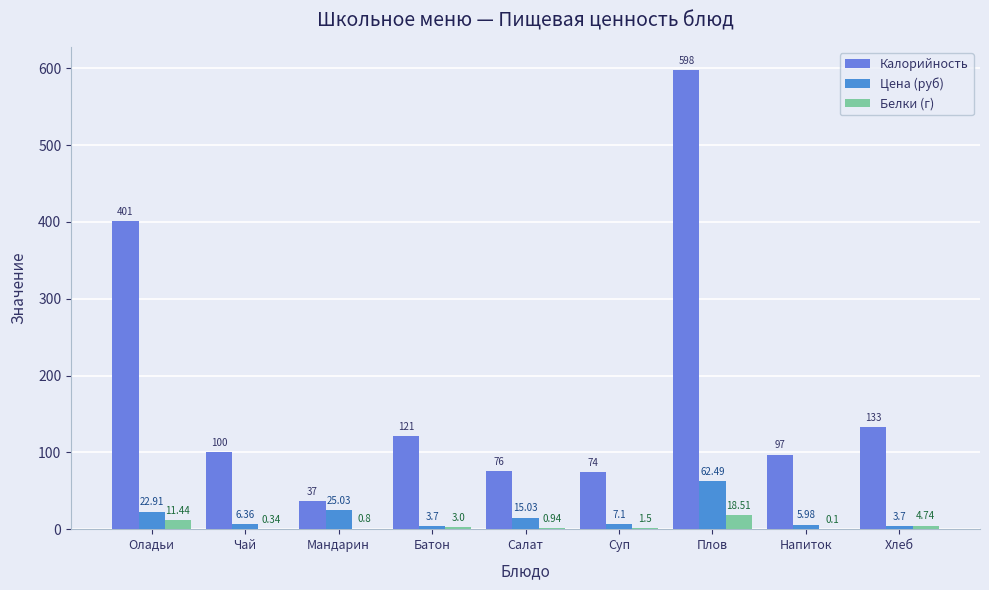

At which label does Цена (руб) reach its peak?

Плов